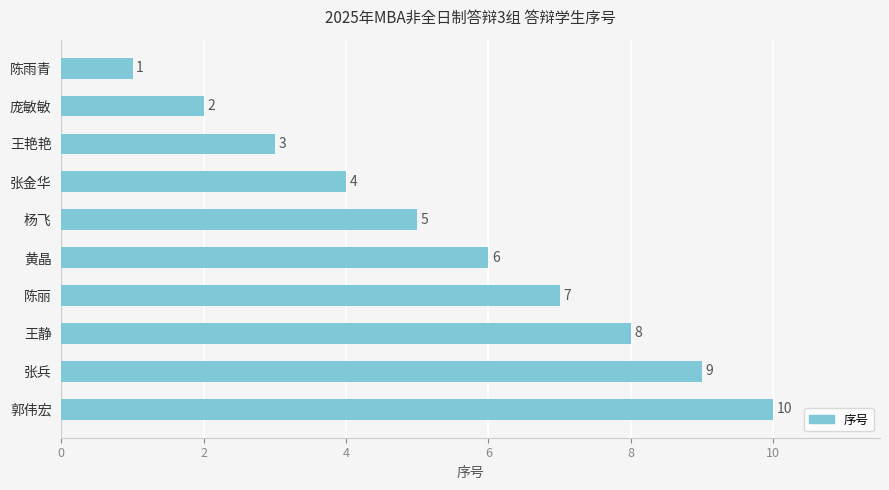

What is the change in value from 陈雨青 to 王艳艳?

+2